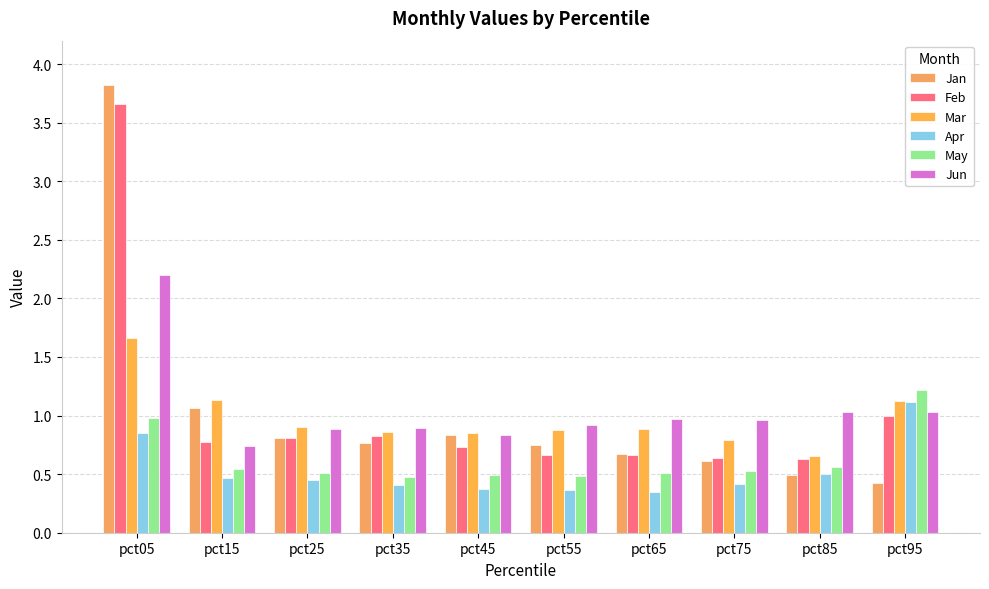

What is the minimum value for Mar?

0.7